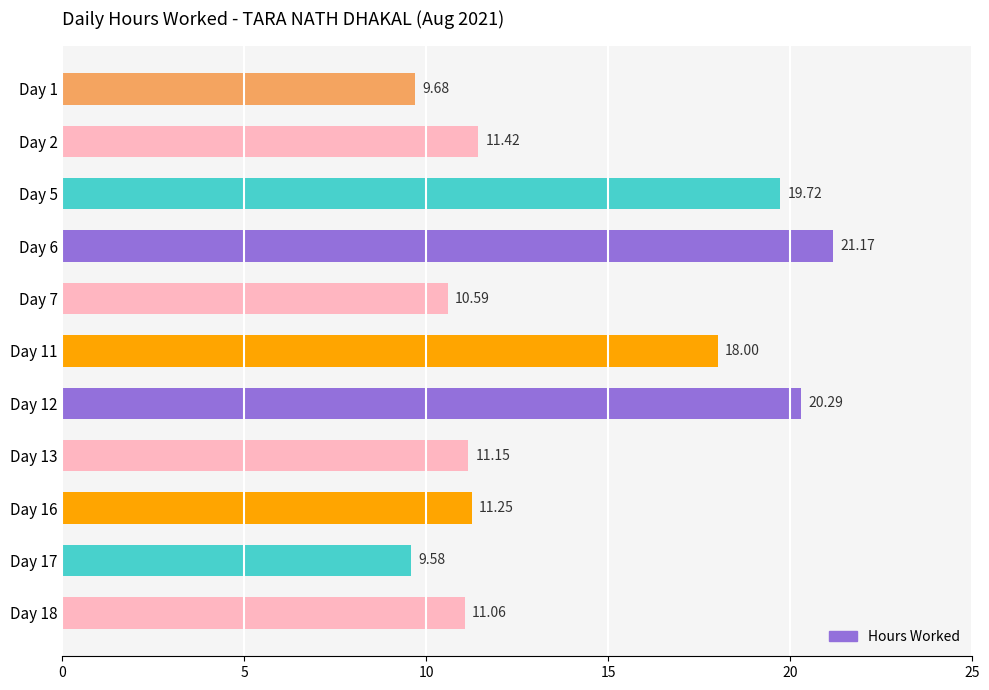

How many data points does each series have?

11